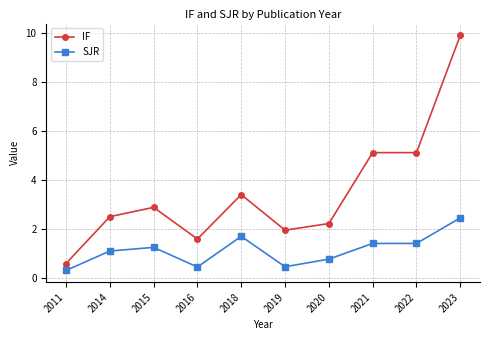

What is the difference between the maximum and minimum values in the SJR series?

2.1